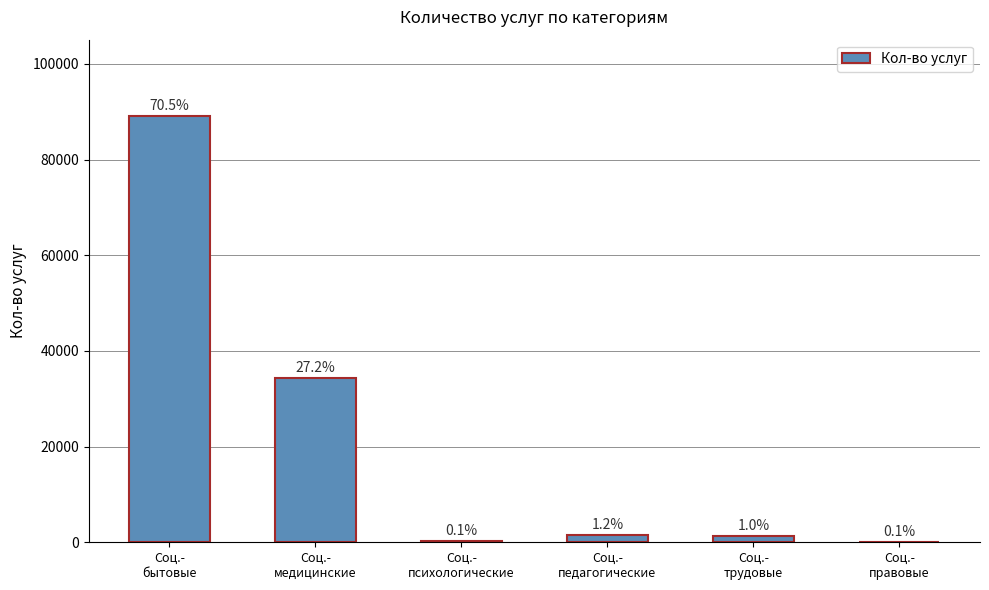

Reading left to right, extract all data points from this chart.

89022	34324	168	1475	1209	84